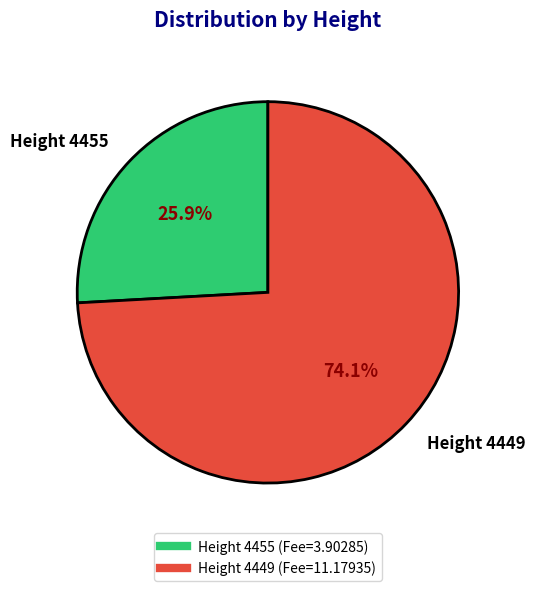

Does any single category account for the majority?

Yes